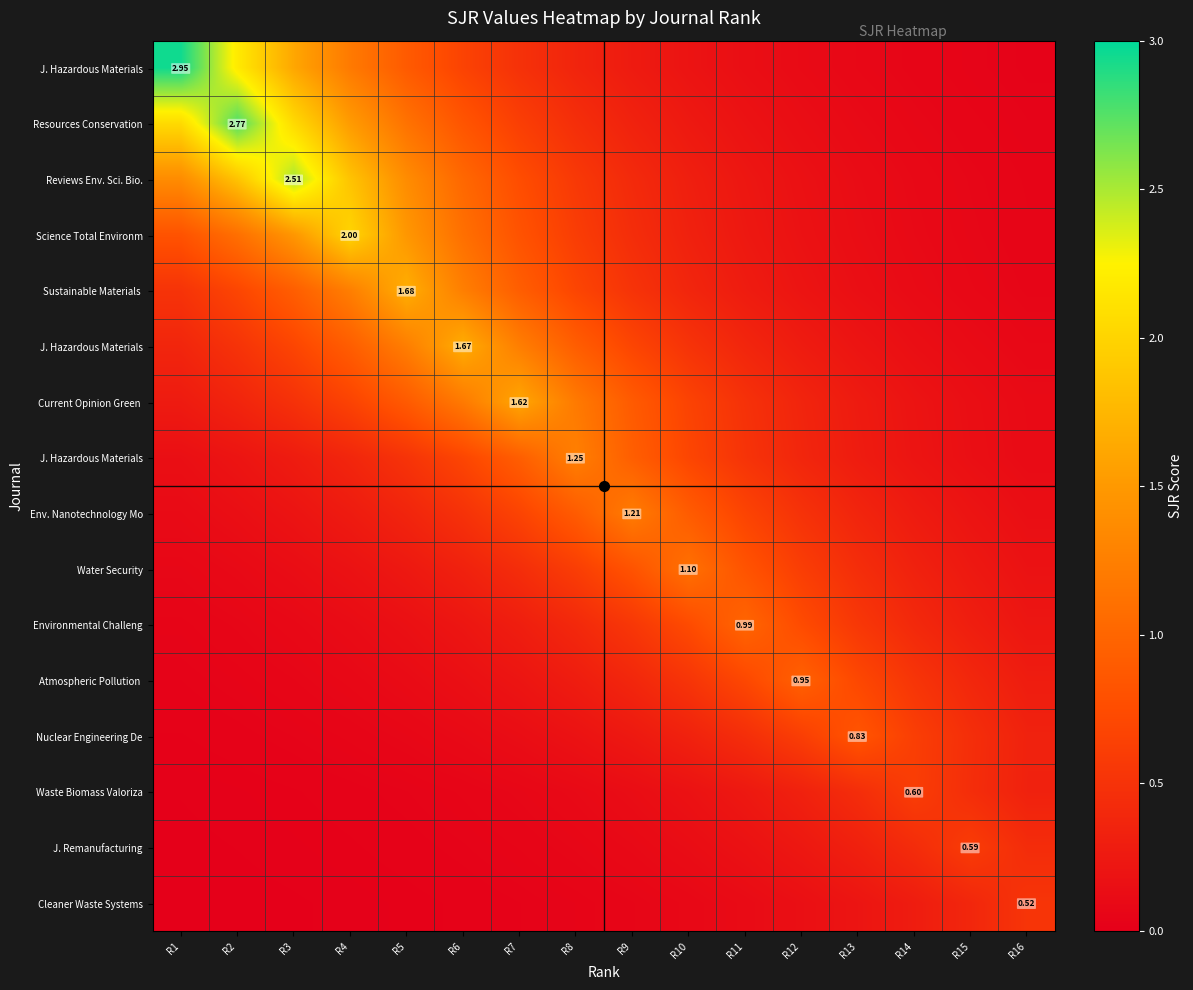

How many distinct data groups are displayed?

16